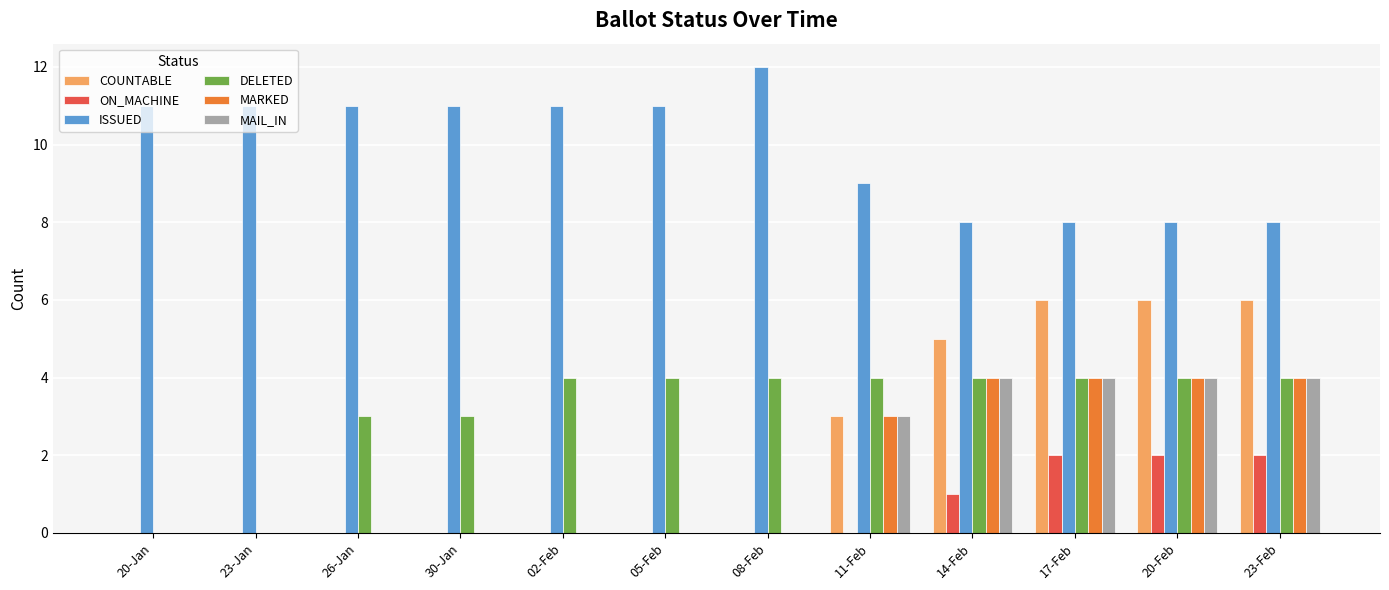

What is the sum of all COUNTABLE values?

26